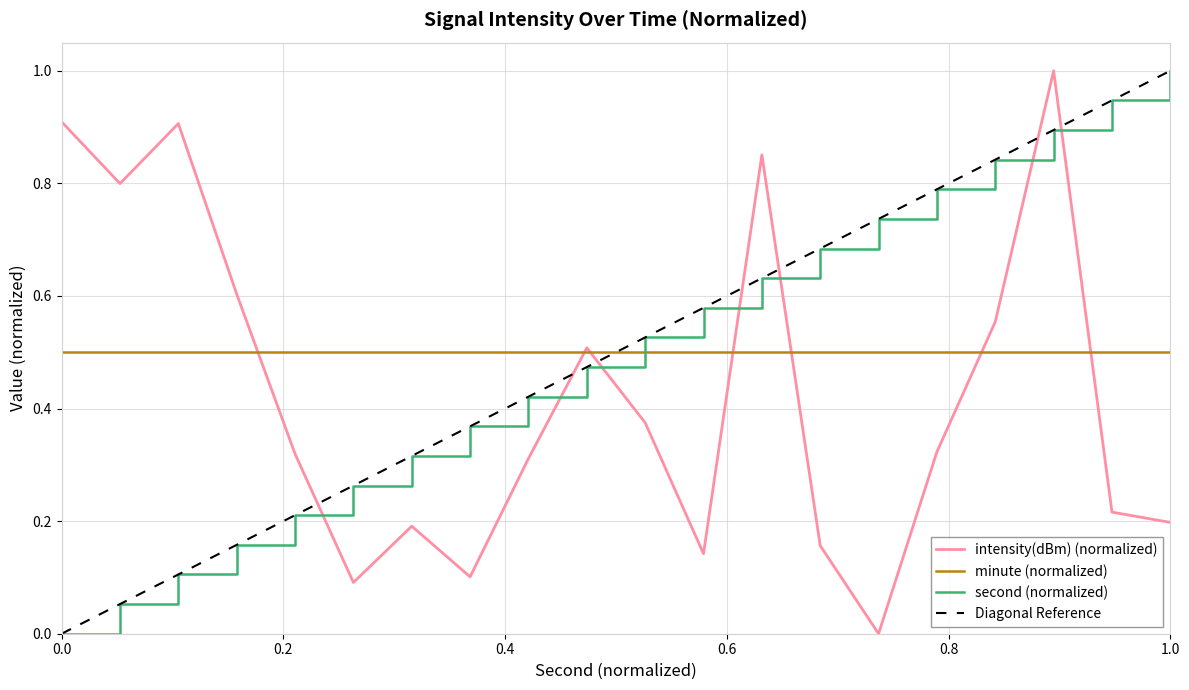

What is the value of the intensity(dBm) point at the 14th from the left?

0.2